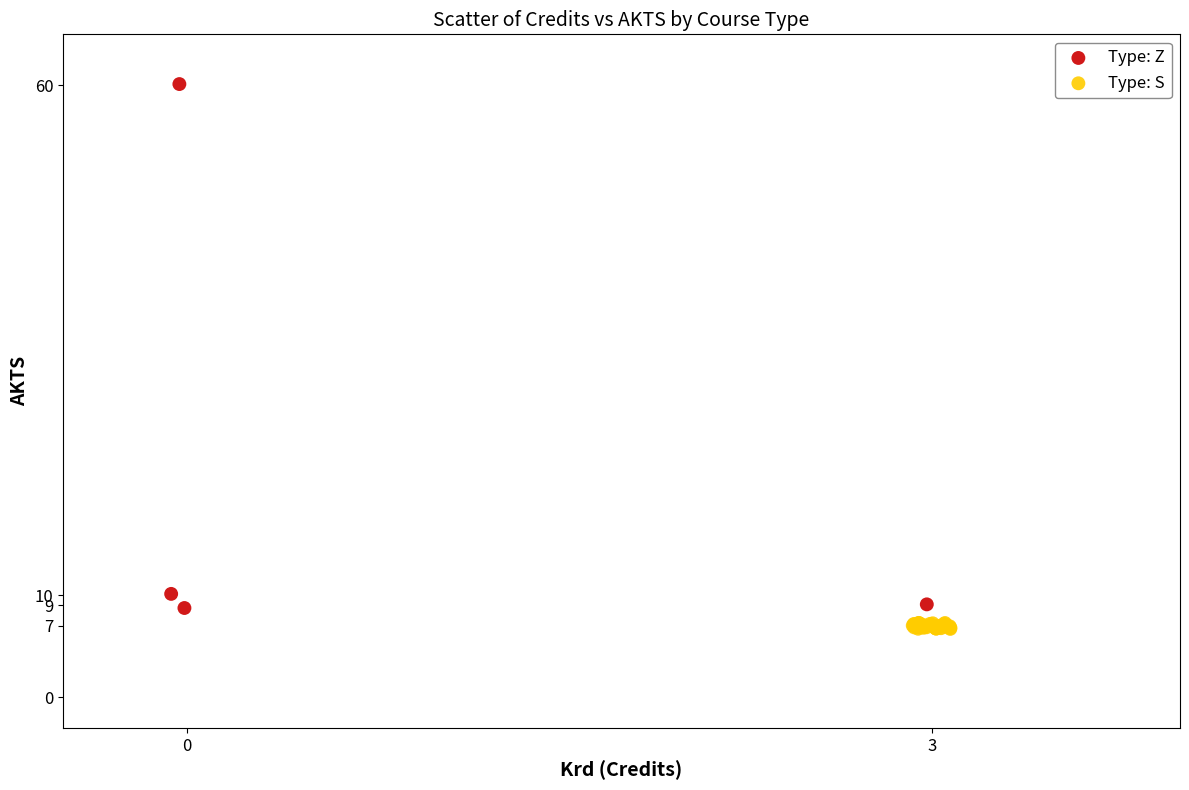

Which series reaches the maximum Y coordinate?

Type: Z